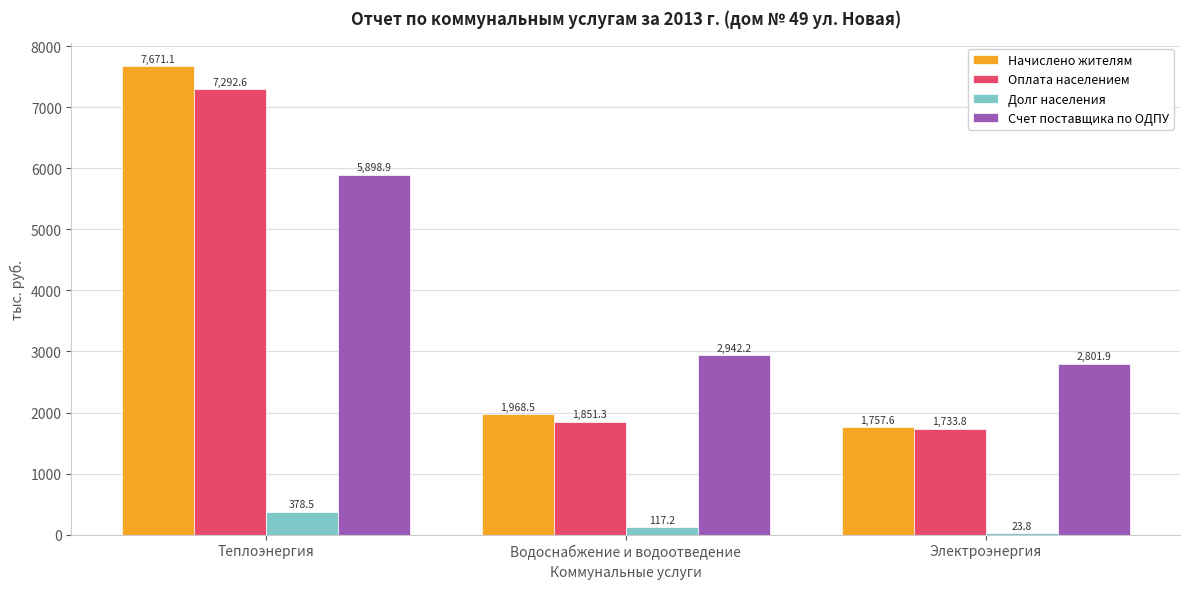

Reading right to left, transcribe all the data shown in this chart.

Начислено жителям: 1757.6	1968.5	7671.1
Оплата населением: 1733.8	1851.3	7292.6
Долг населения: 23.8	117.2	378.5
Счет поставщика по ОДПУ: 2801.9	2942.2	5898.9